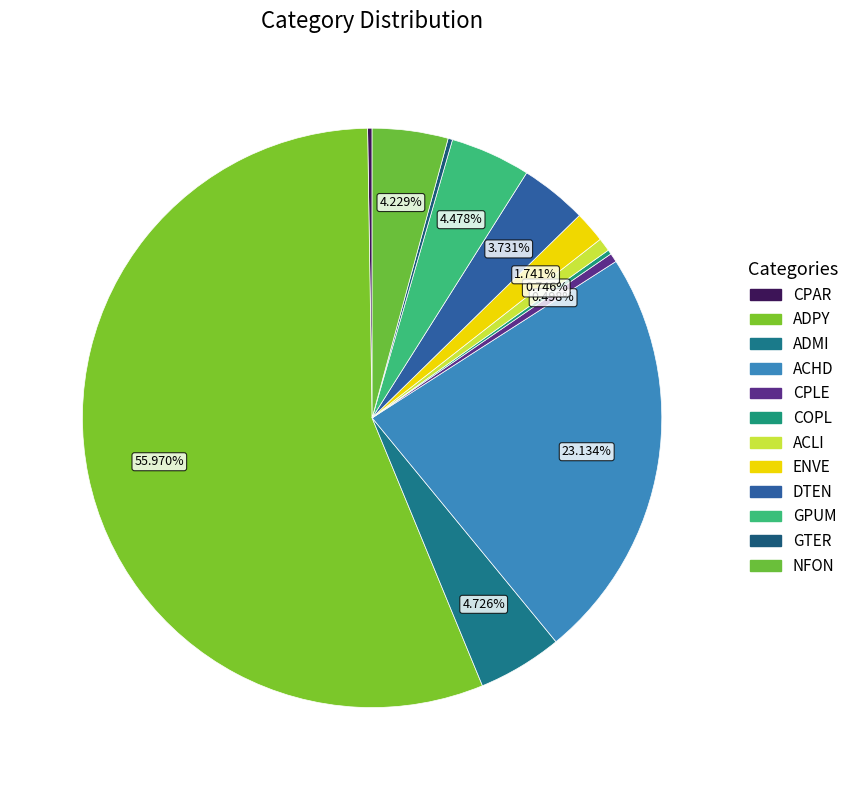

What percentage is NOT represented by ACHD?

76.9%